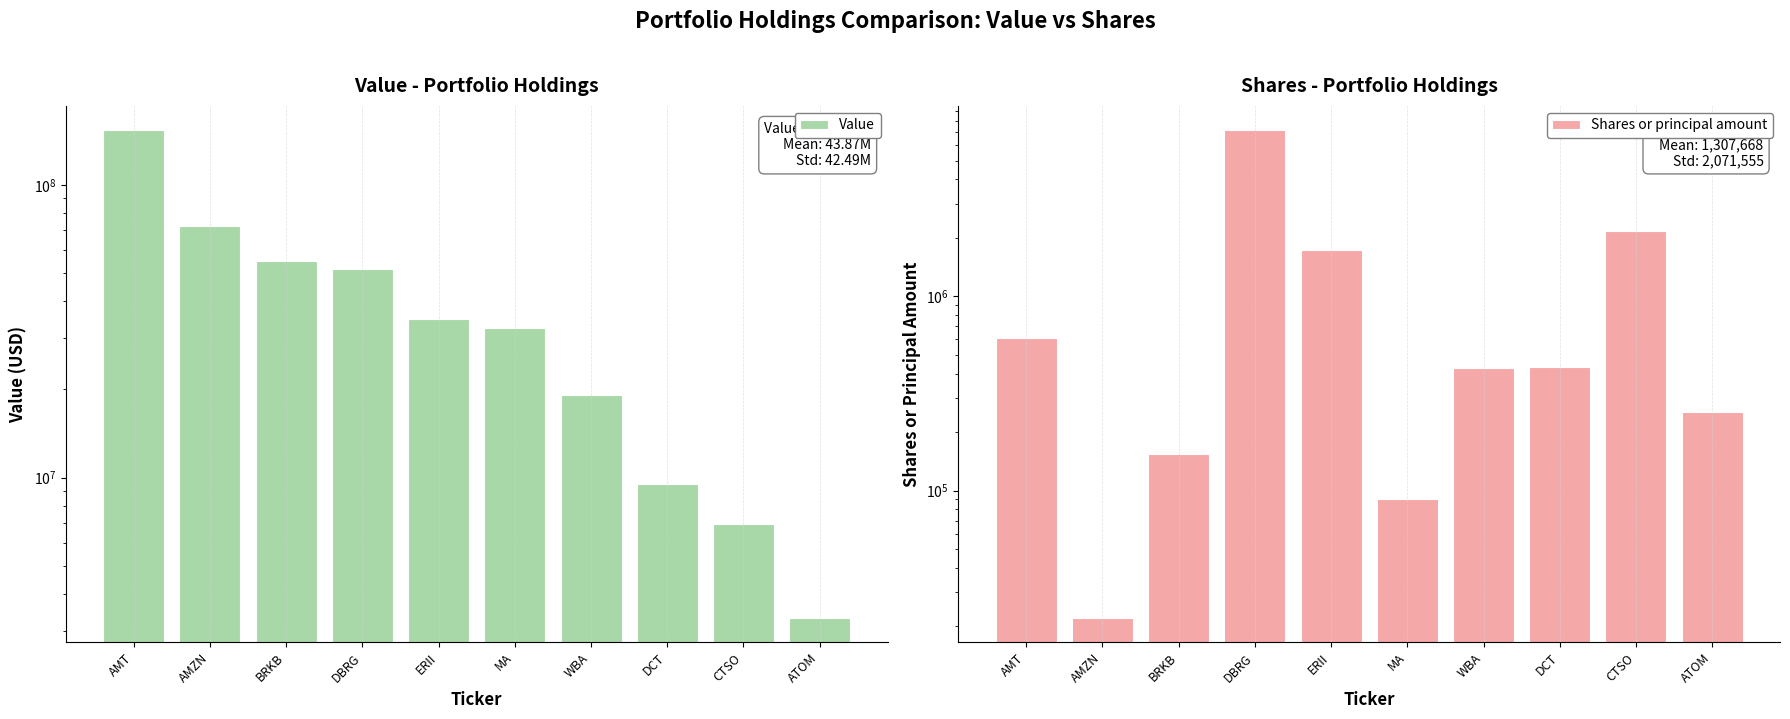

At which label does Value reach its peak?

AMT